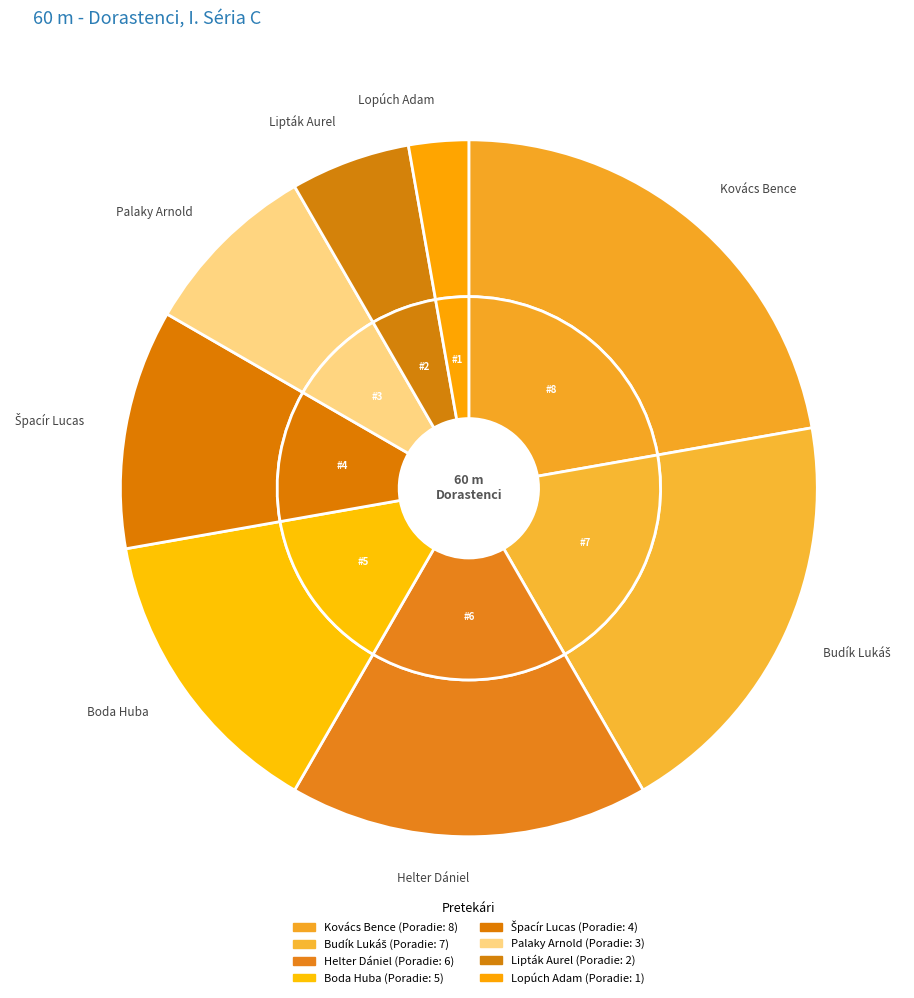

What is the ratio of the value at Boda Huba to the value at Lipták Aurel?

2.5